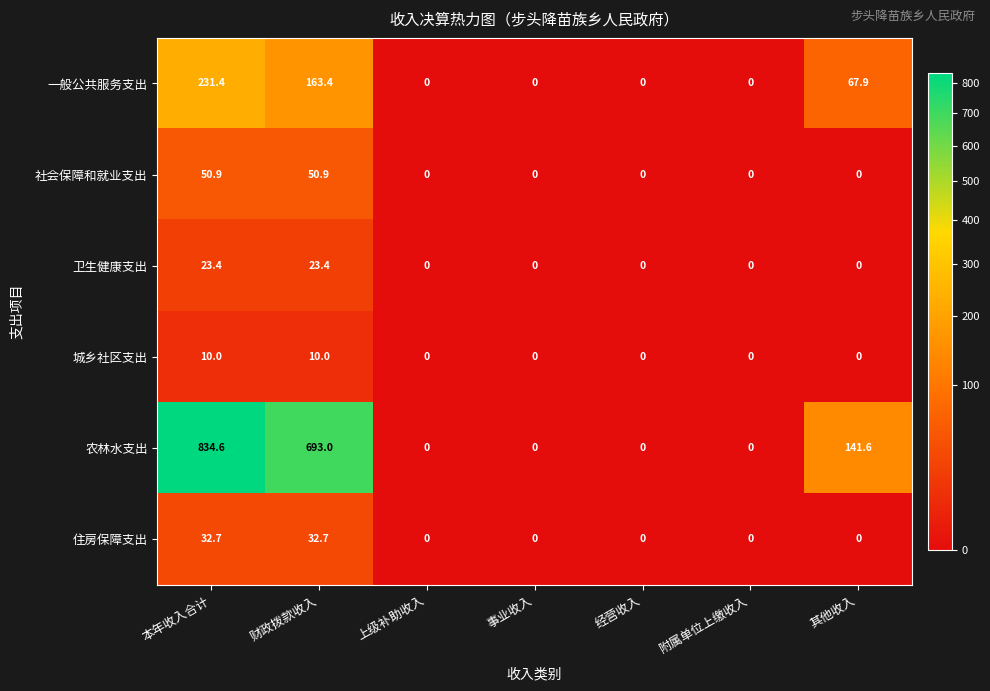

How many values in 农林水支出 are above zero?

3